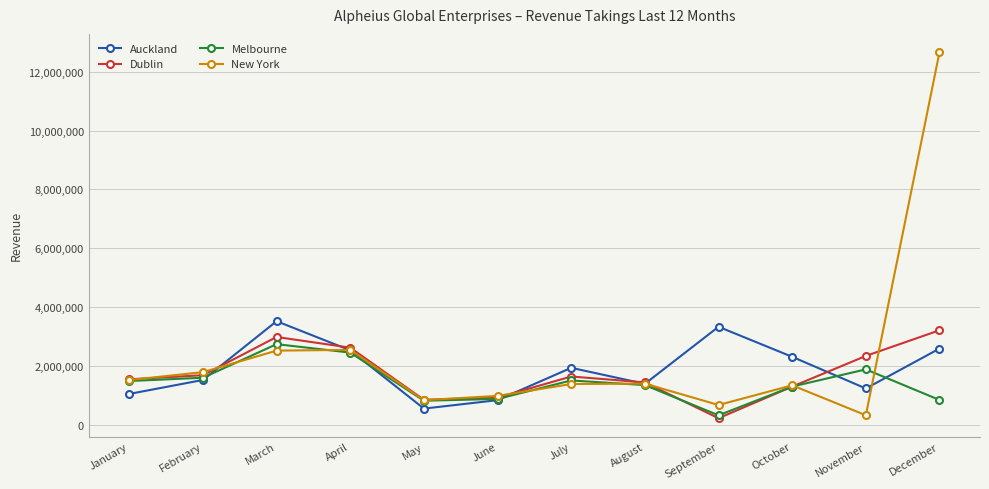

What is the maximum value for Dublin?

3213332